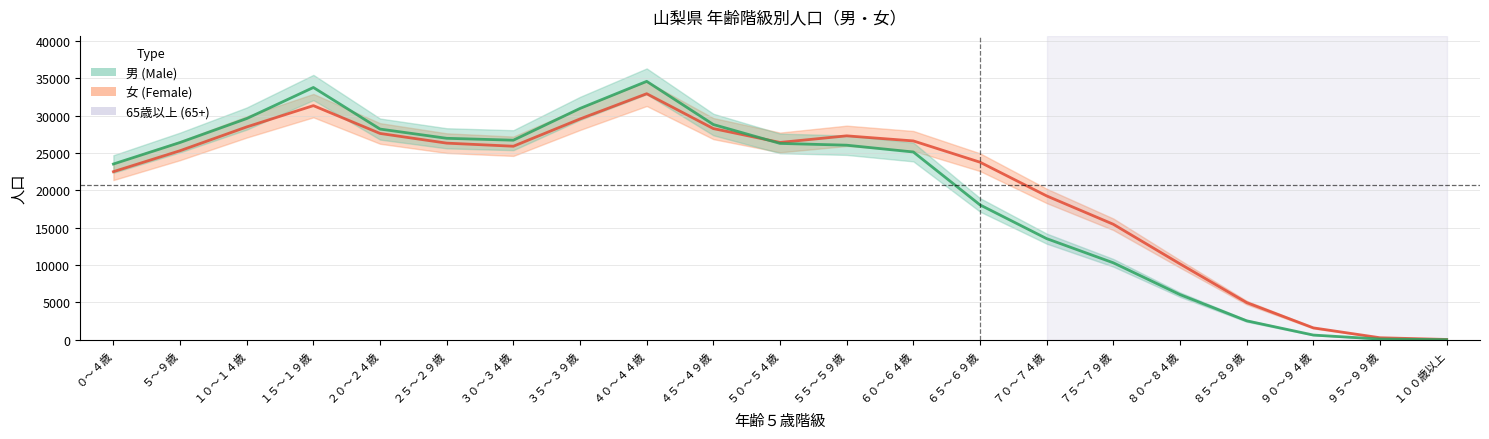

Rank the series by their average value, from lowest to highest.

男 (Male), 女 (Female)